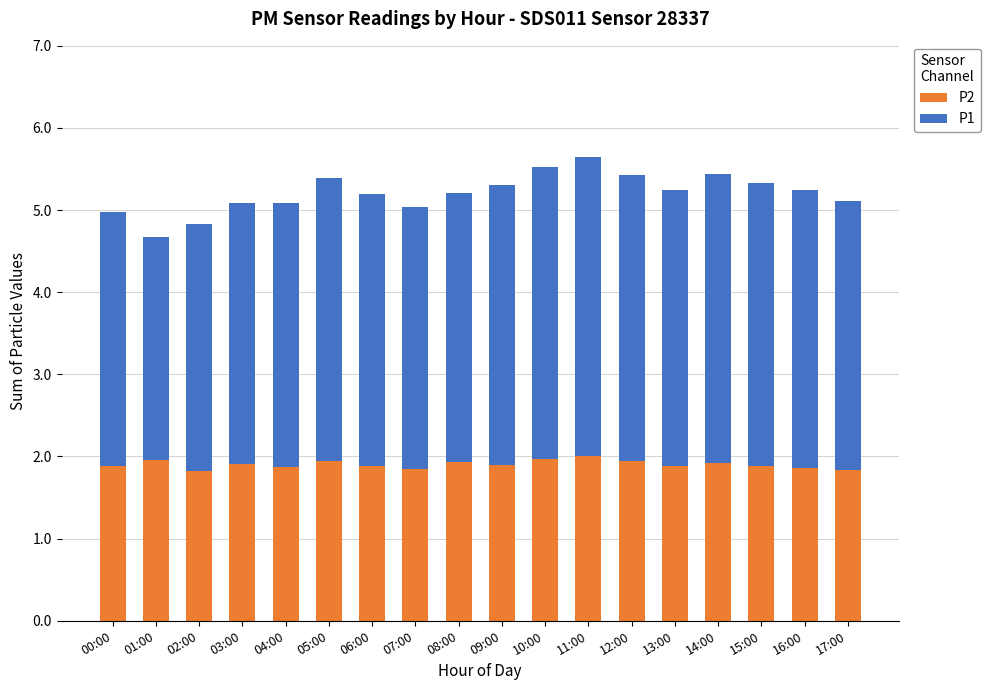

What is the total value across all series at 04:00?

5.1